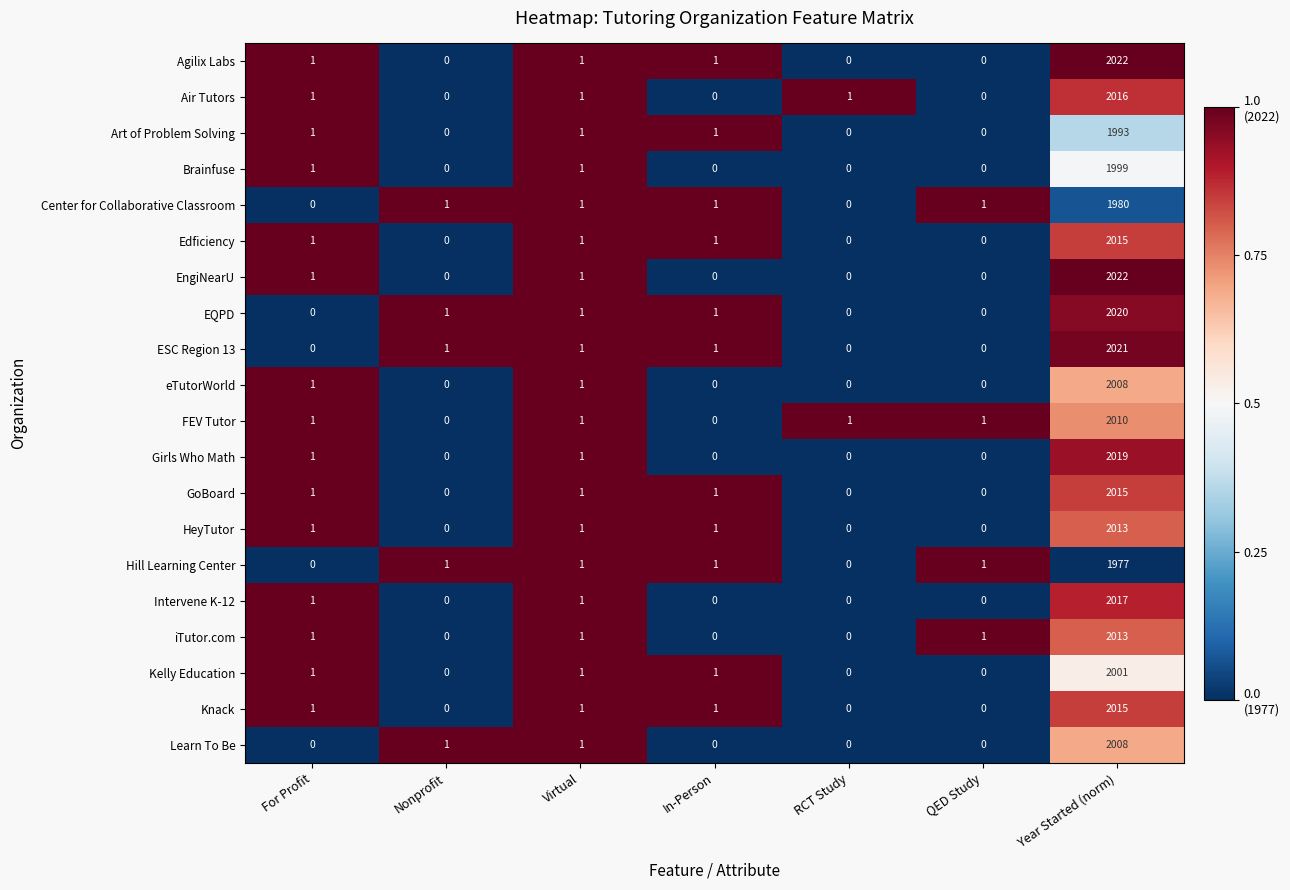

The value of Hill Learning Center at In-Person is 1. True or false?

True